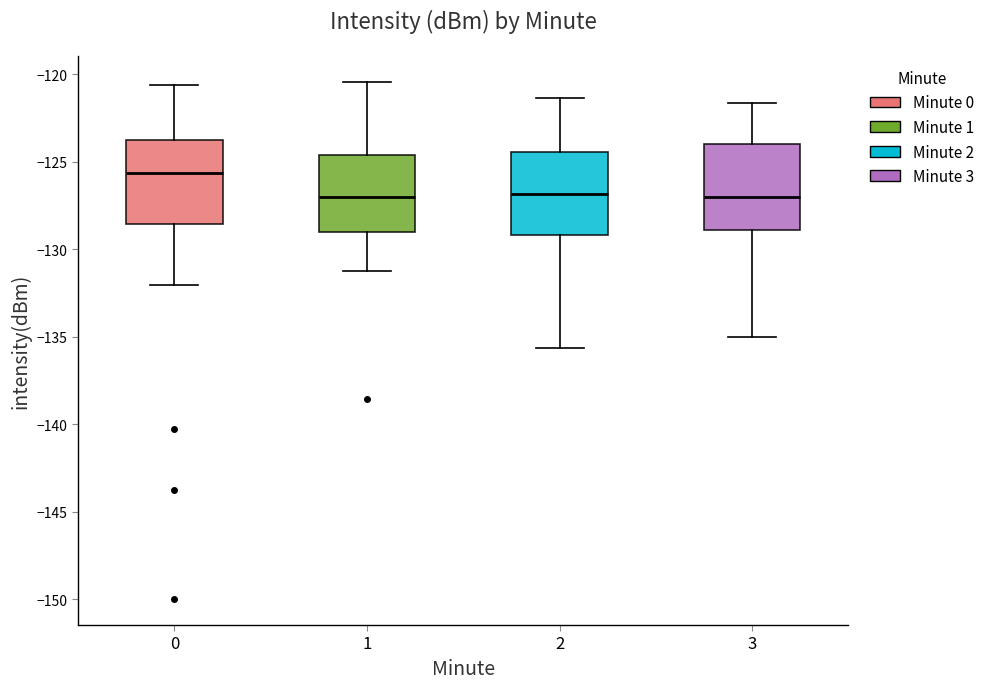

Reading left to right, transcribe this box plot: for each box, give where its median line is, the range the box spans, and where its two whiskers end, as read against the y-axis. The values are not printed on the chart, so give them approximately, as read against the axis.

0: median -125.5, box -128.5 to -124.0, whiskers -132.0 to -120.5
1: median -127.0, box -129.0 to -124.5, whiskers -131.0 to -120.5
2: median -127.0, box -129.0 to -124.5, whiskers -135.5 to -121.5
3: median -127.0, box -129.0 to -124.0, whiskers -135.0 to -121.5